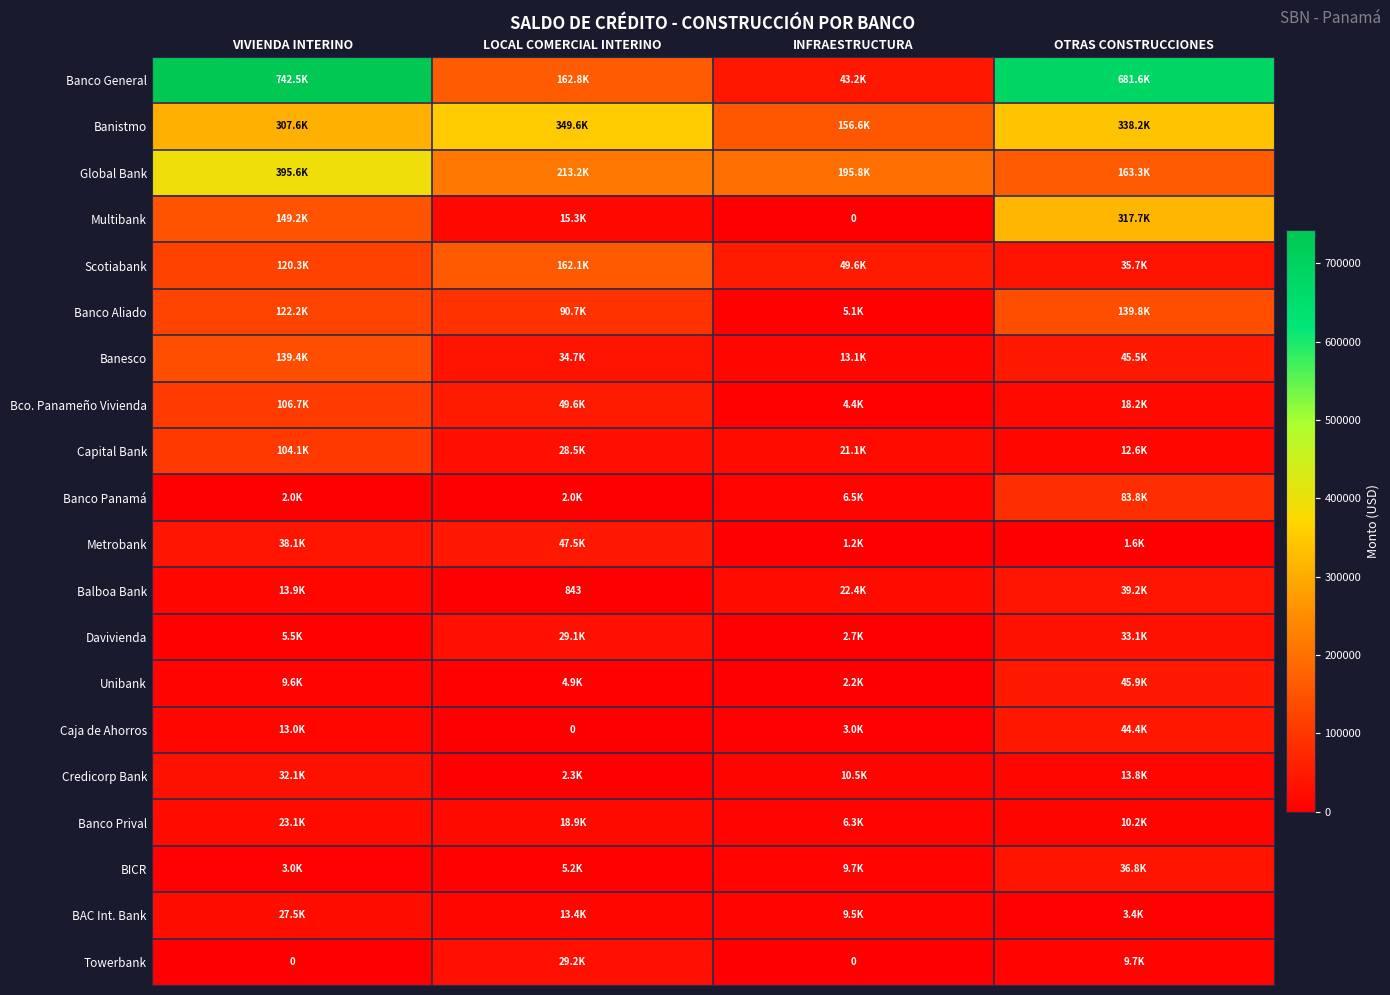

At which label does Davivienda first exceed 29111?

LOCAL COMERCIAL INTERINO